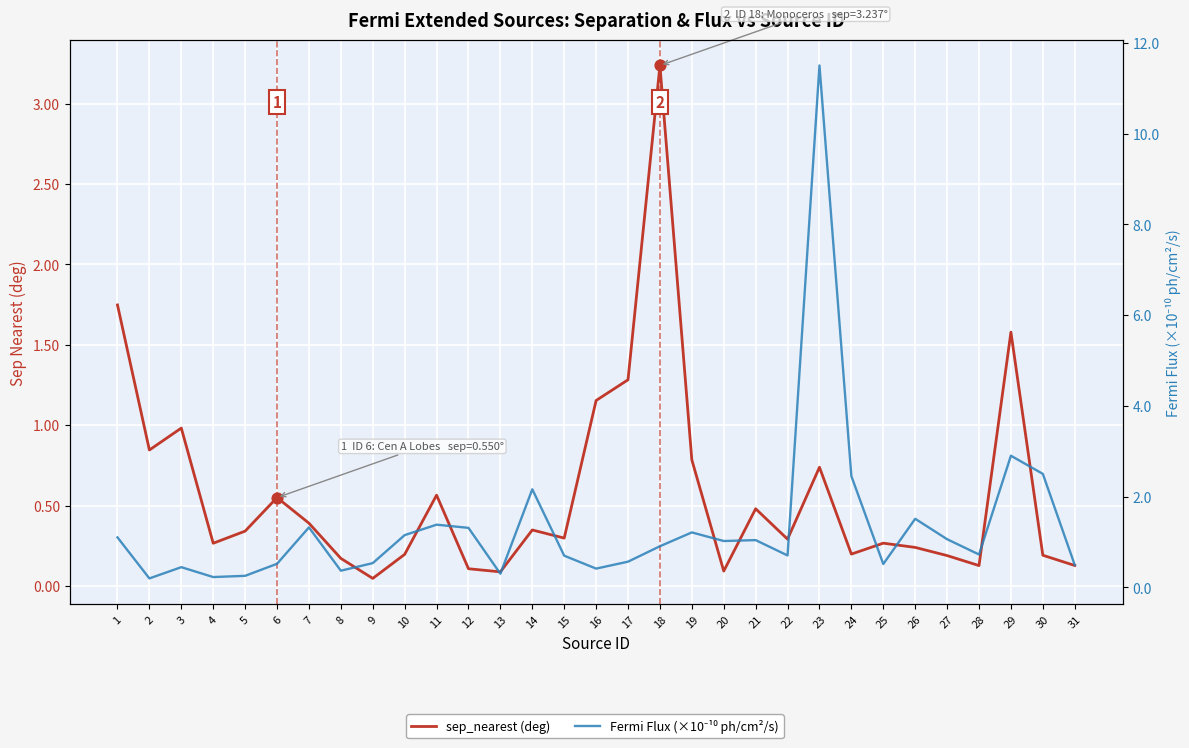

At how many categories does at least one series exceed 1?

18